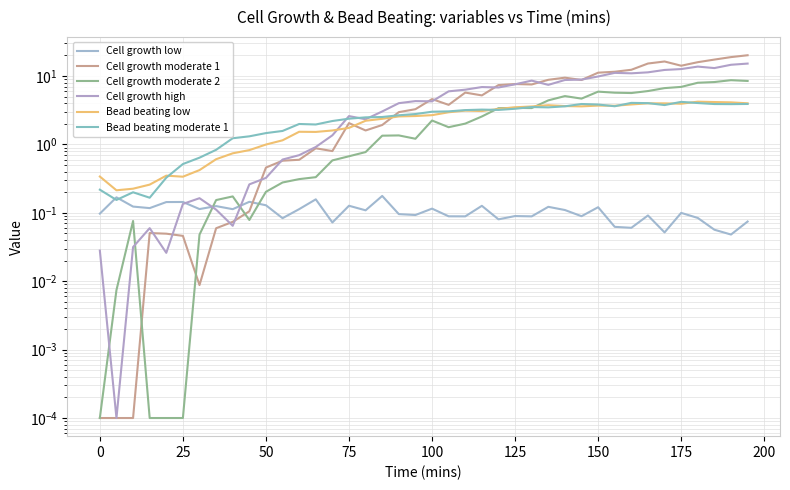

Which series ends up on top after the final intersection of Cell growth high and Bead beating low?

Cell growth high